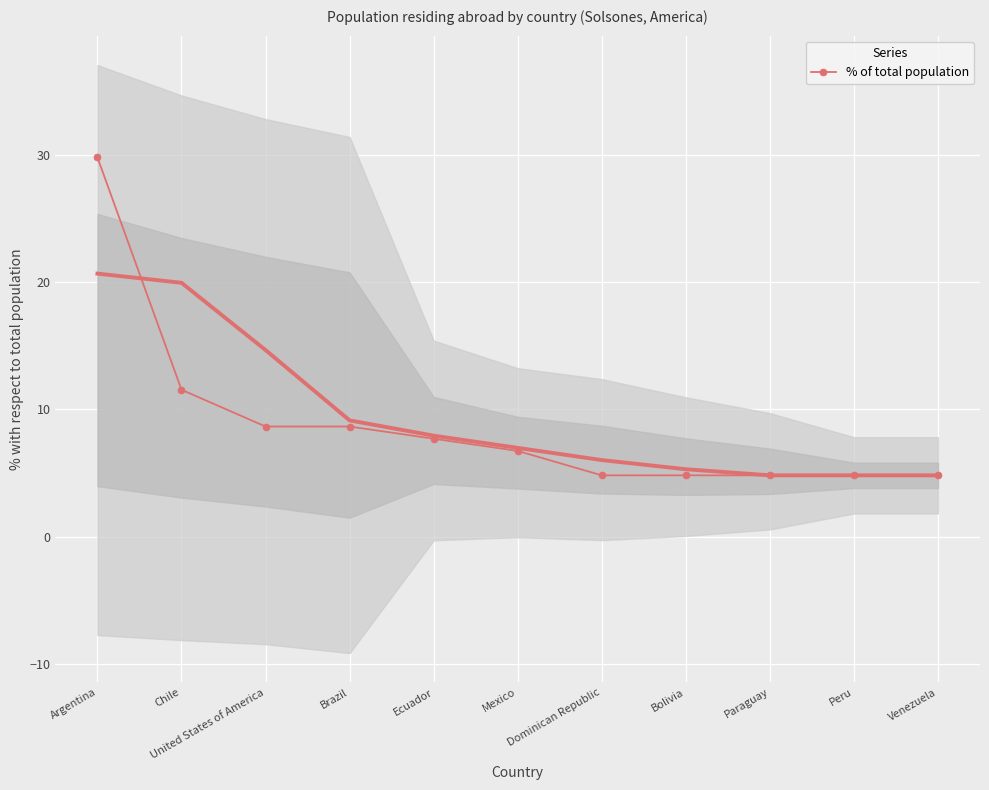

Rank the categories by value from highest to lowest.

Argentina, Chile, United States of America, Brazil, Ecuador, Mexico, Dominican Republic, Bolivia, Paraguay, Peru, Venezuela